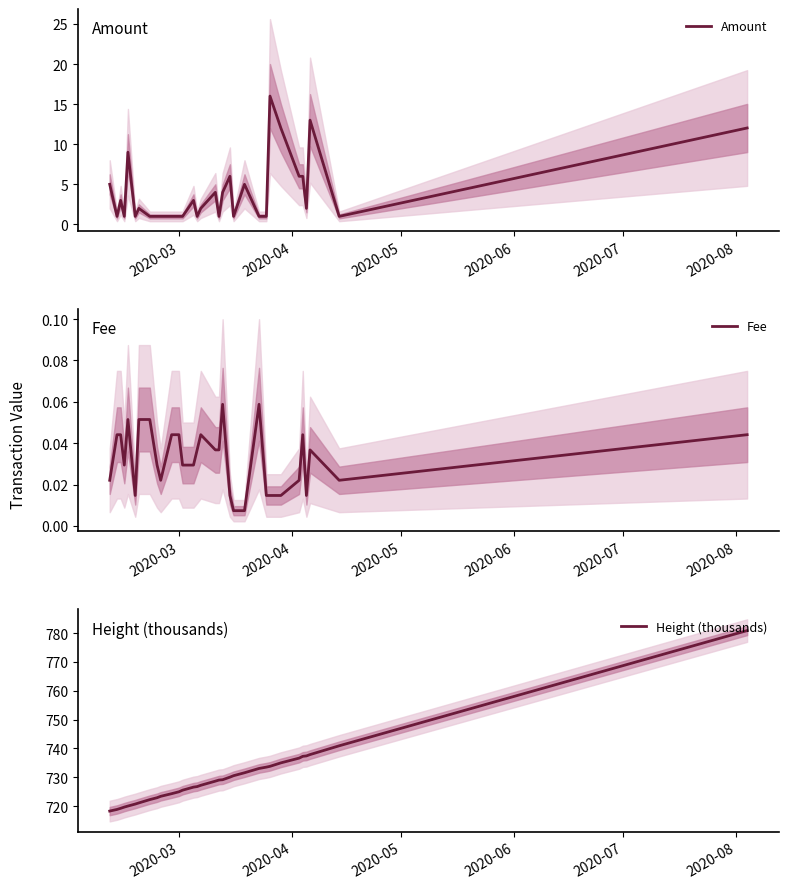

Is it true that Fee equals 0.1 at 29?

False